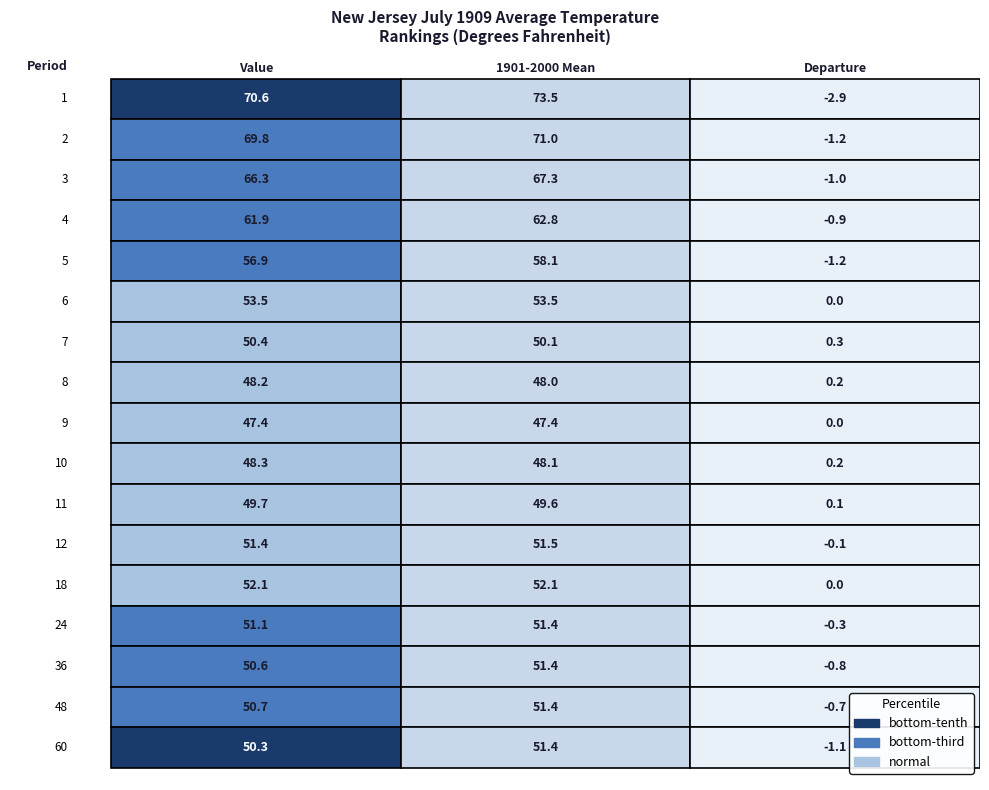

What is the difference between the maximum and minimum values in the Departure series?

3.2